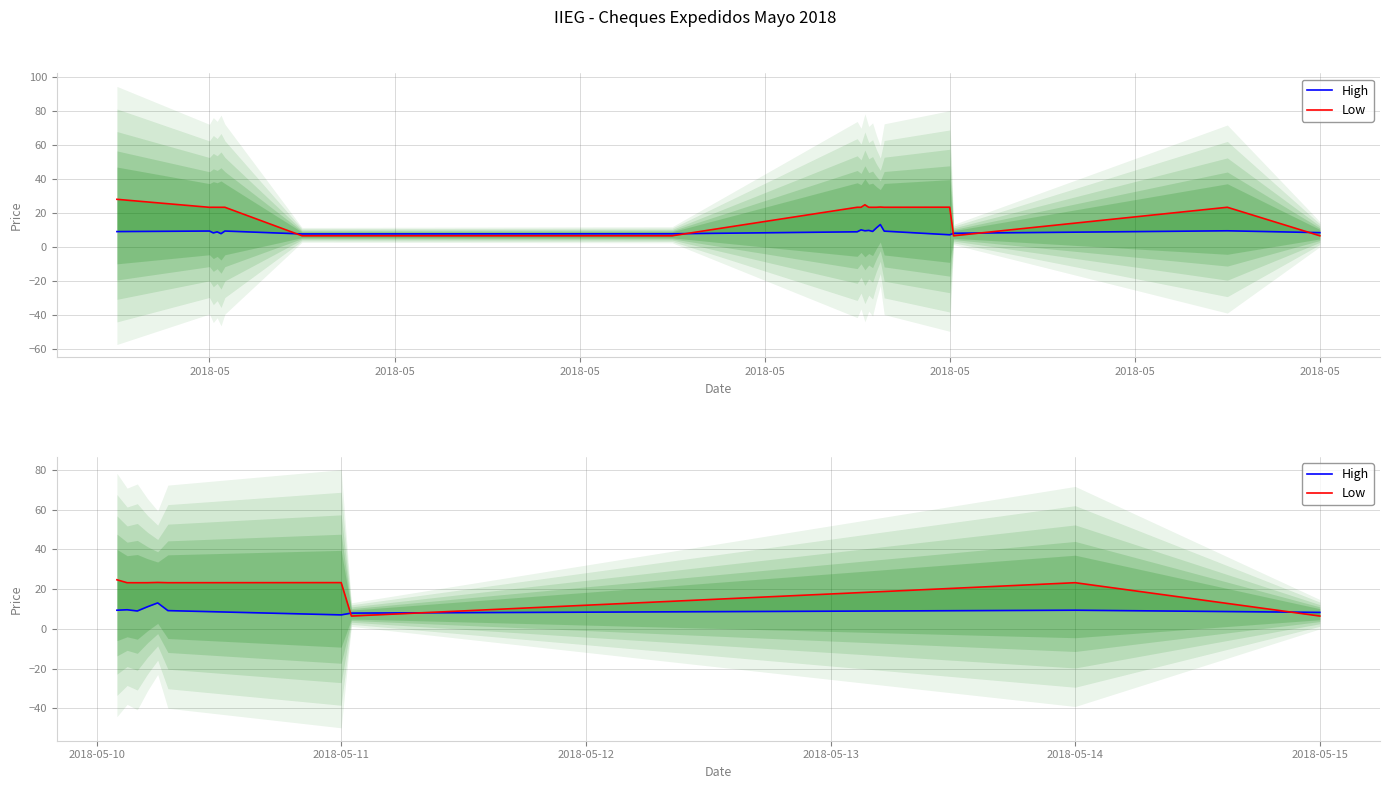

In High, how many points are lower than both neighbors (excluding endpoints)?

2